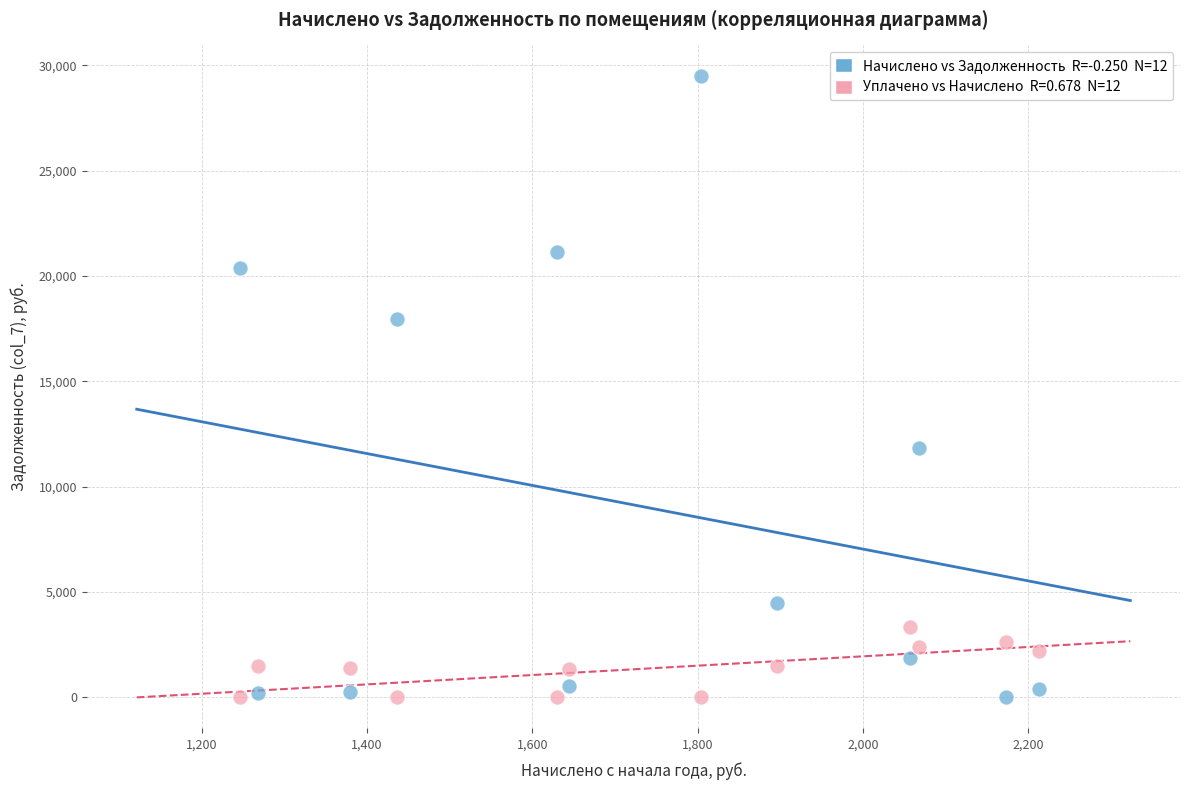

Across all data points, what is the range of Y values (max minus min)?

29466.7